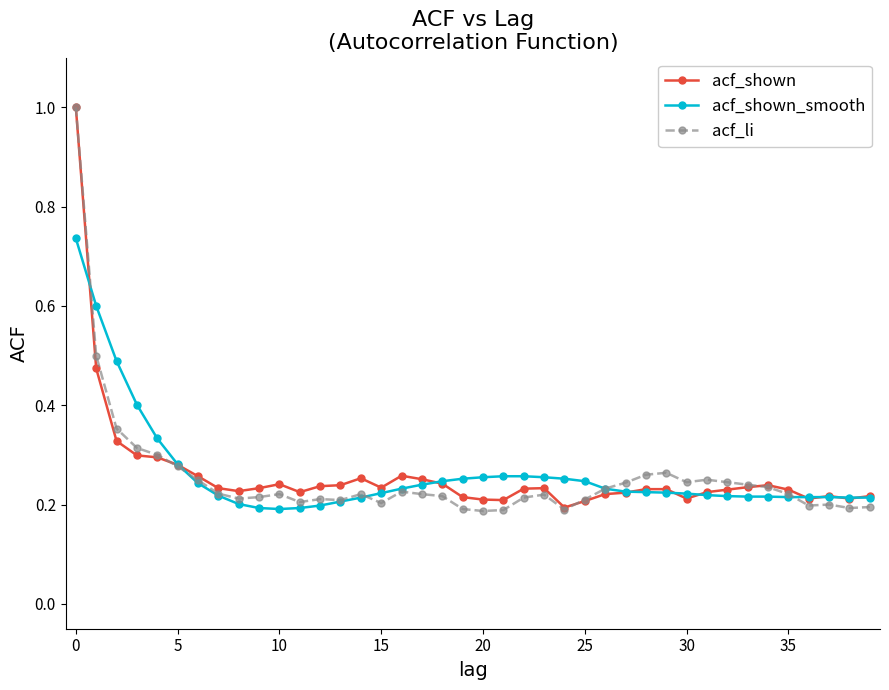

What are all the series names shown in the legend?

acf_shown, acf_shown_smooth, acf_li